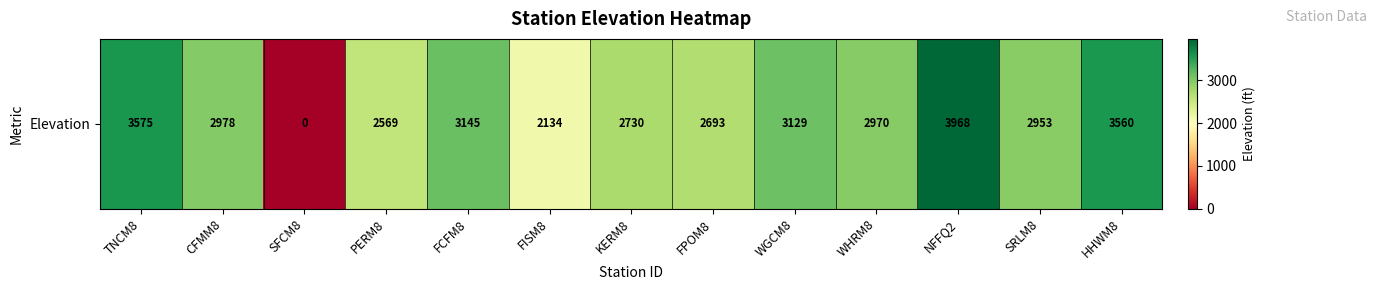

Which label corresponds to the smallest value in the chart?

SFCM8